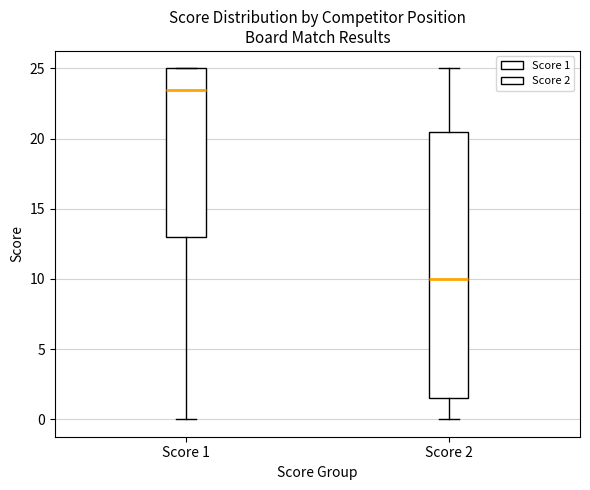

Which box is the tallest, from its lower edge to its upper edge?

Score 2